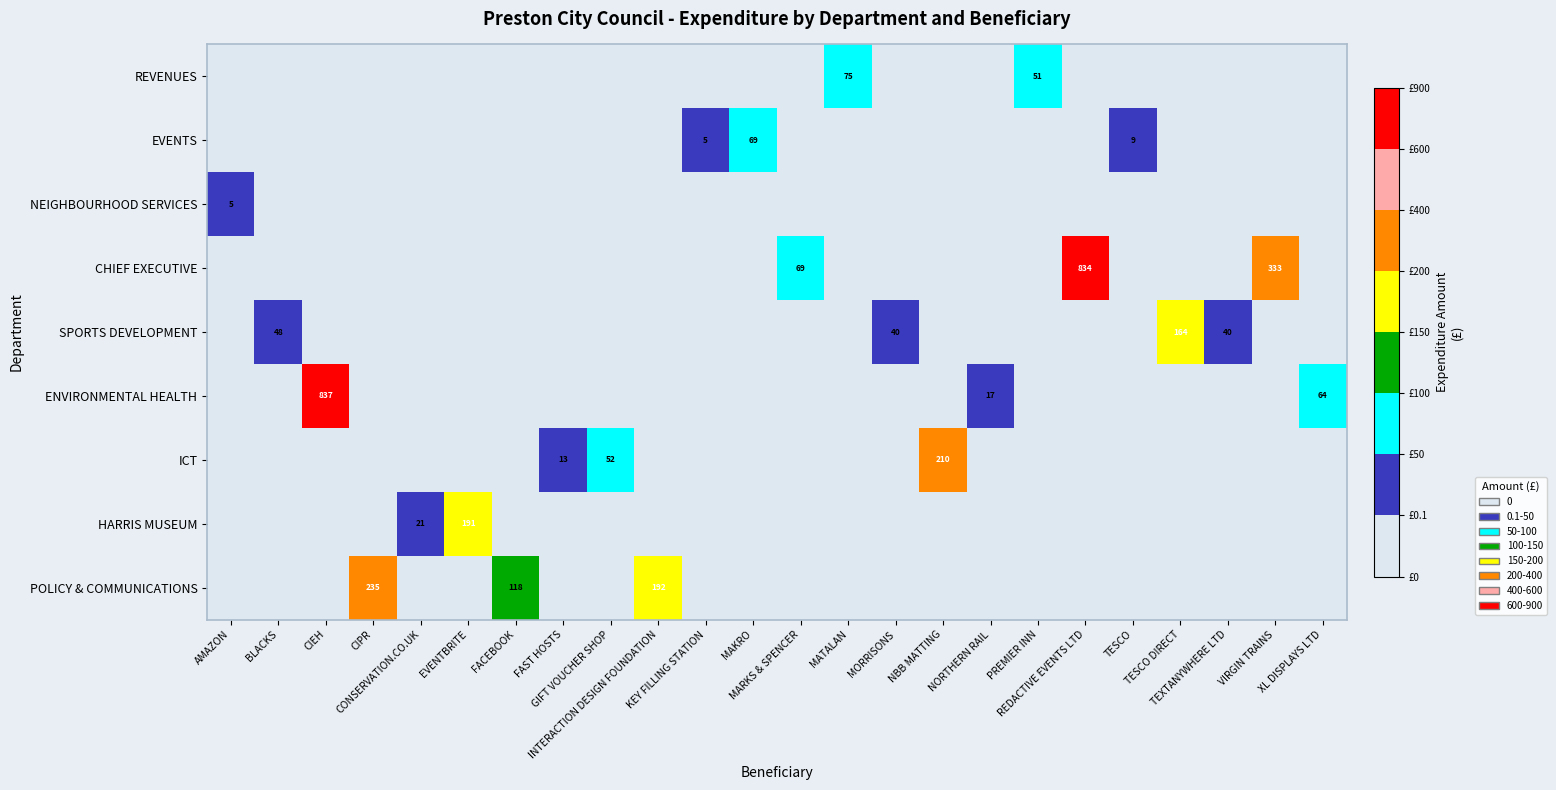

At how many categories does at least one series exceed 550?

2